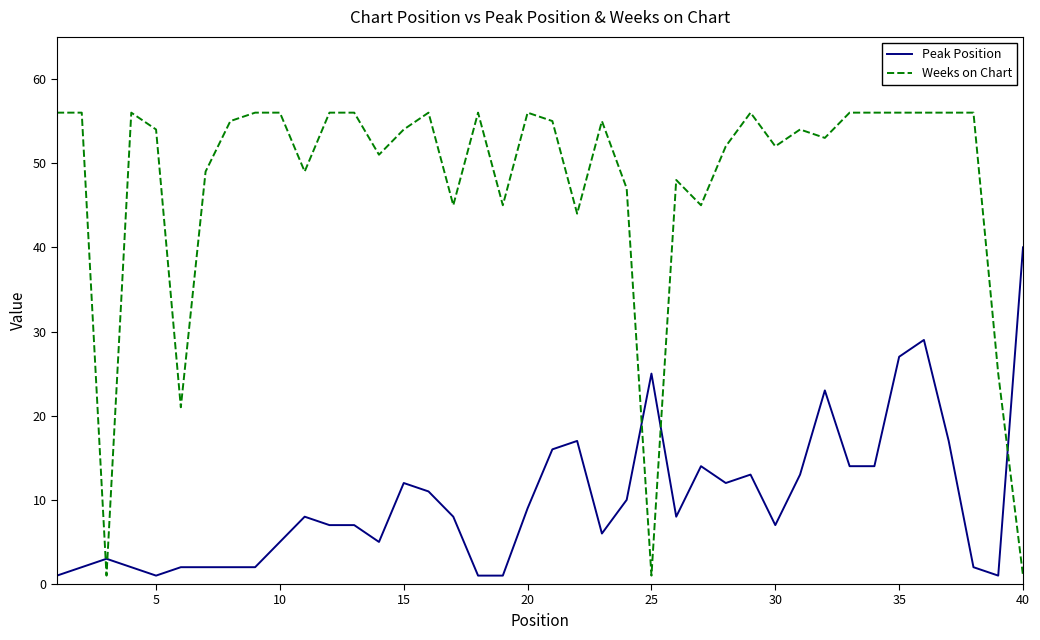

Which series ends up on top after the final intersection of Weeks on Chart and Peak Position?

Peak Position